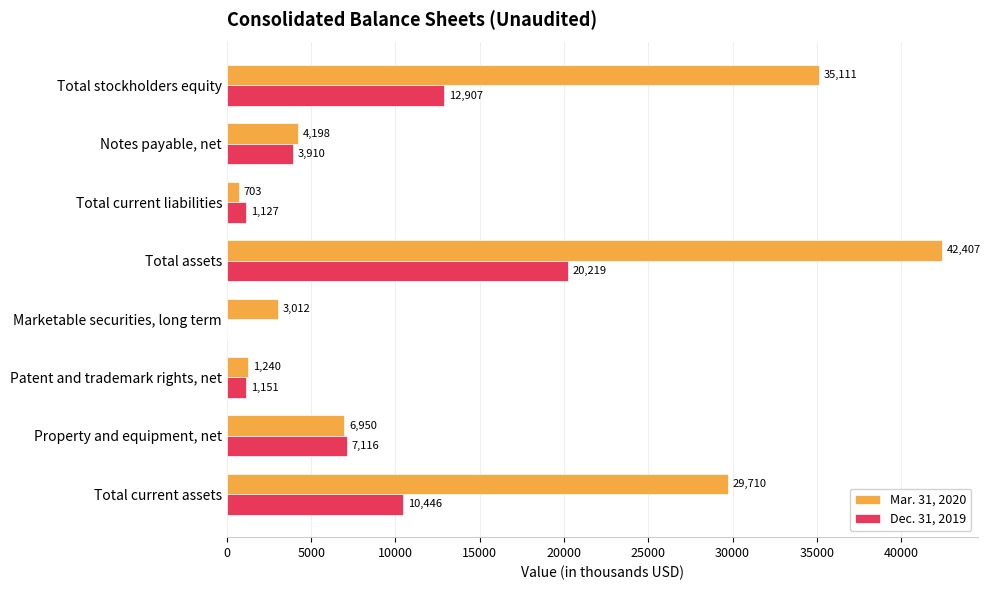

What is the highest value of the Dec. 31, 2019 series?

20219